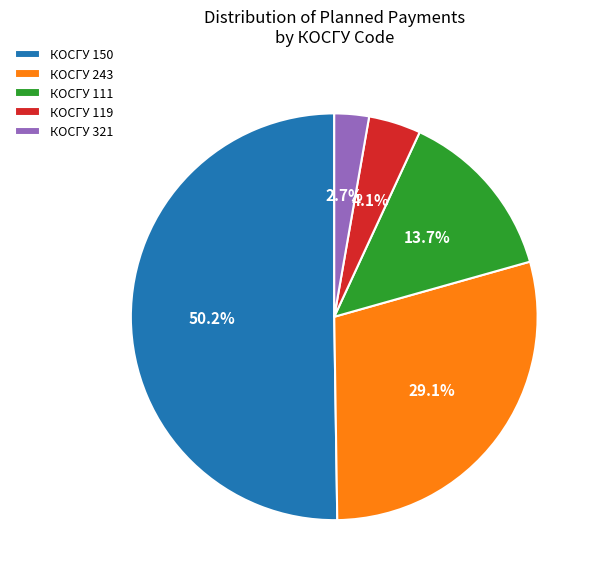

How much of the chart is everything except КОСГУ 321?

97.3%